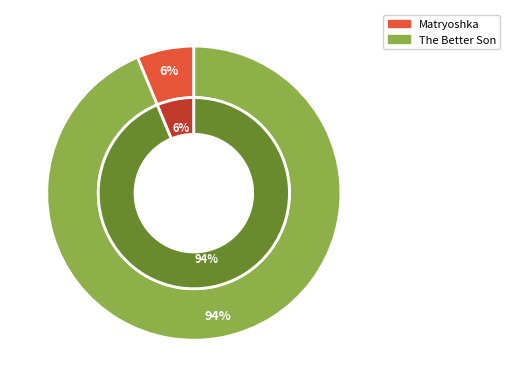

How many segments does this pie chart have?

2